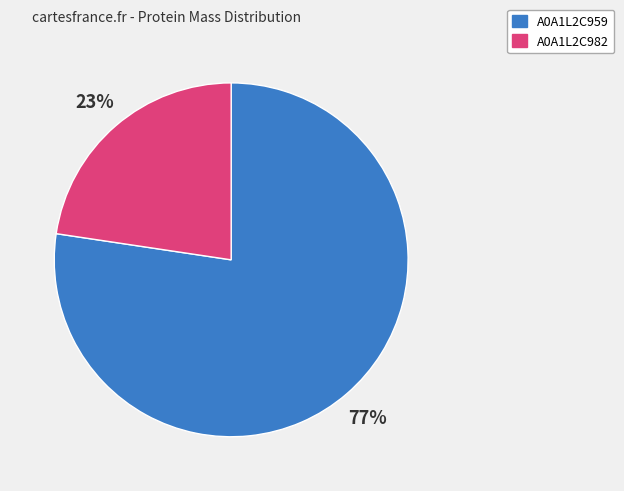

Which category accounts for the majority?

A0A1L2C959